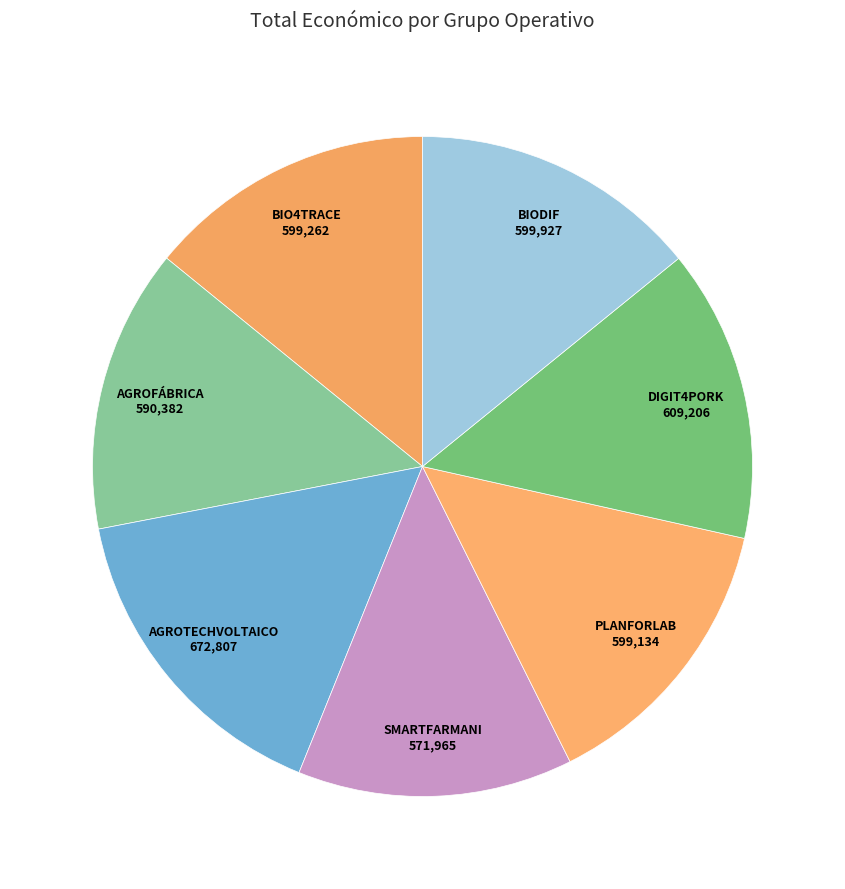

Do BIO4TRACE and BIODIF together represent more than half of the pie?

No